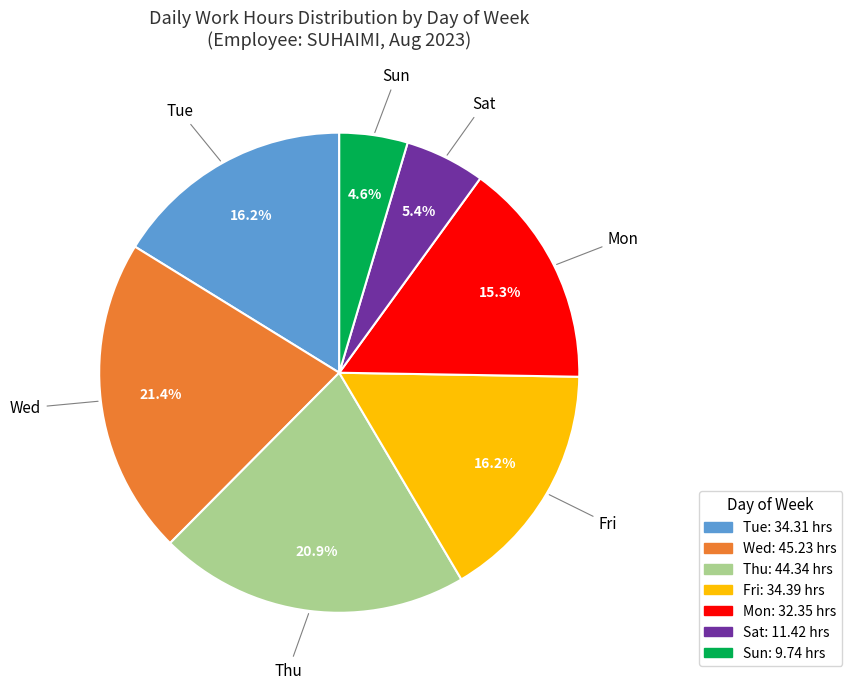

What is the ratio of the value at Sat to the value at Tue?

0.3